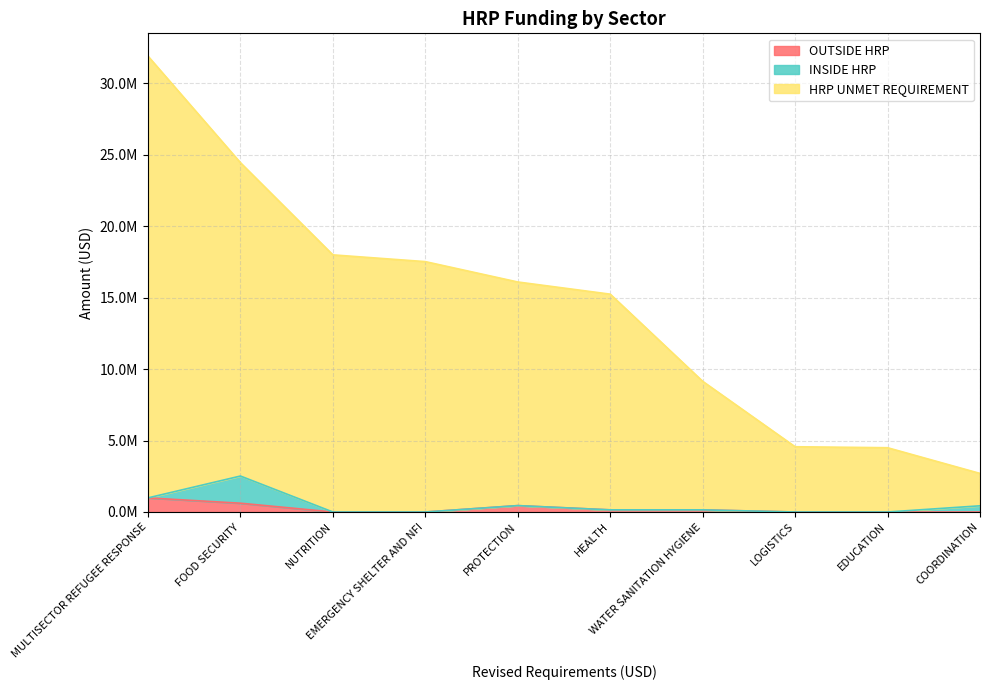

Is it true that OUTSIDE HRP equals 140001 at PROTECTION?

False